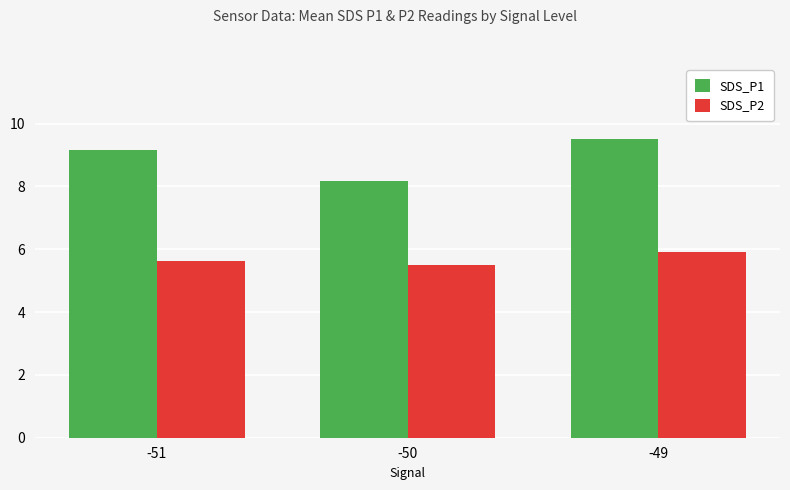

Does the chart contain any negative values?

No